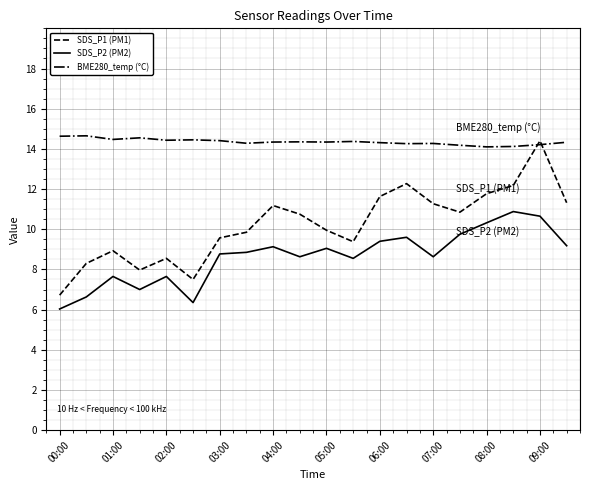

What is the maximum value for SDS_P2 (PM2)?

10.9